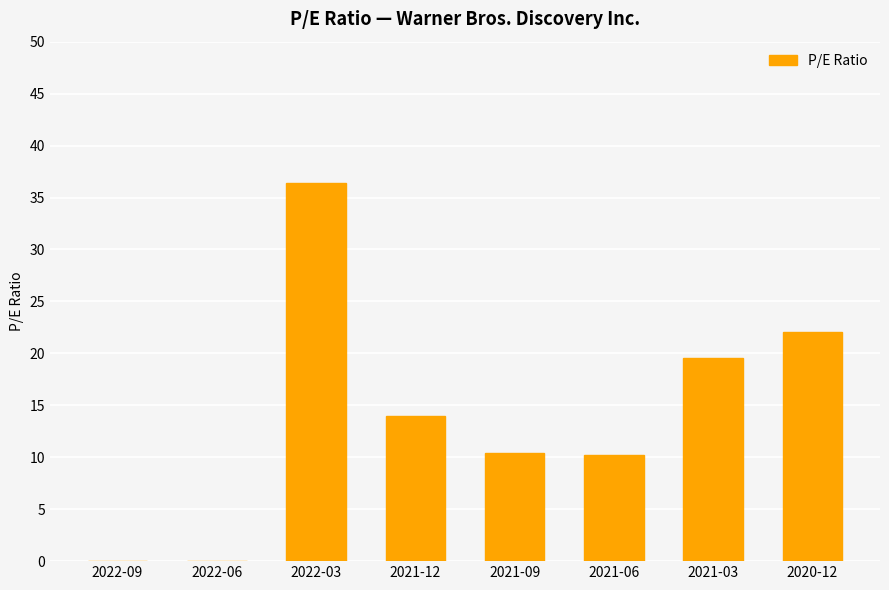

At which label is the value closest to 18?

2021-03